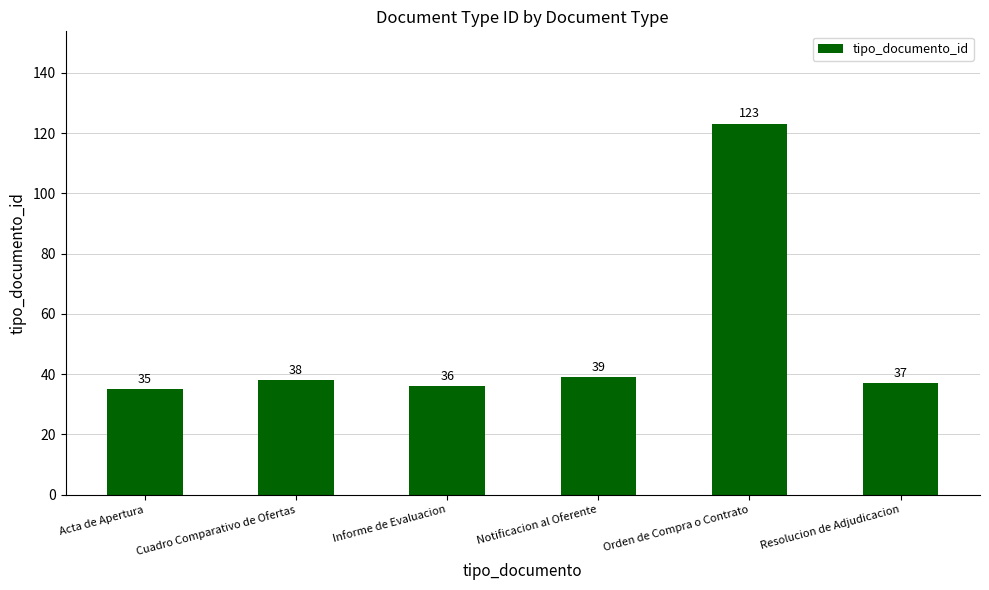

What position from the right is Acta de Apertura?

6